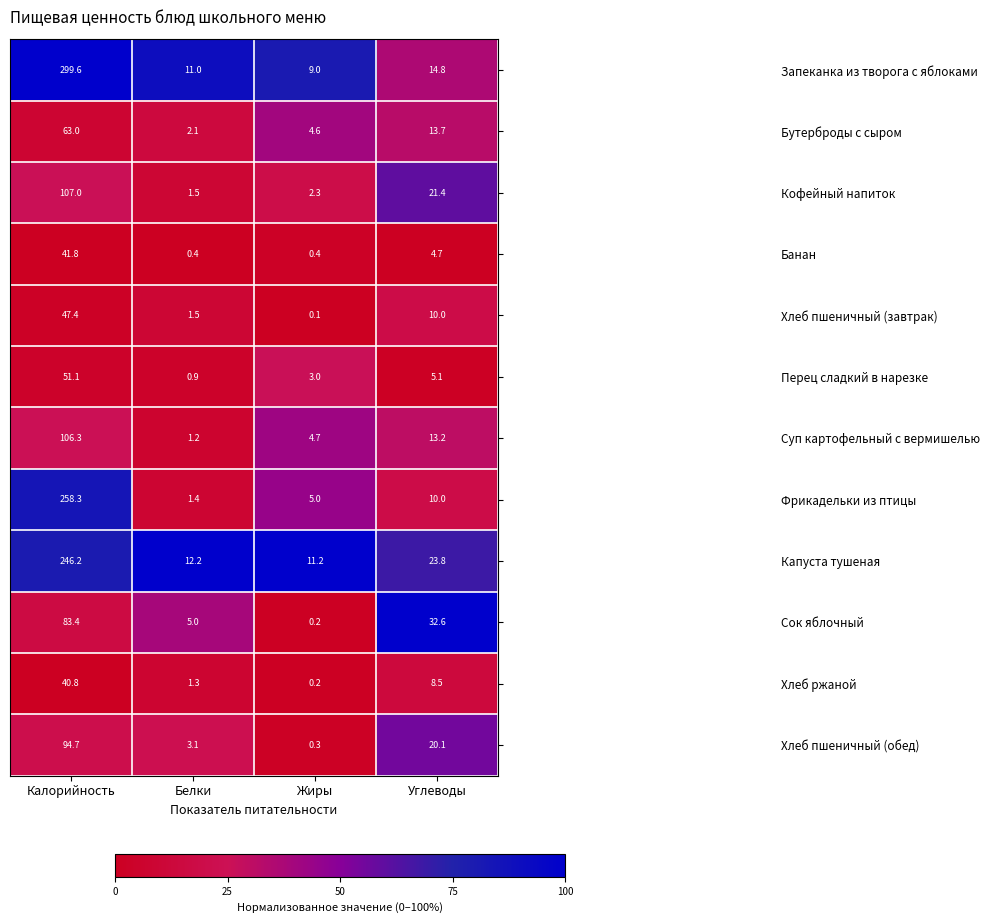

Is it true that Кофейный напиток equals 2.3 at Жиры?

True